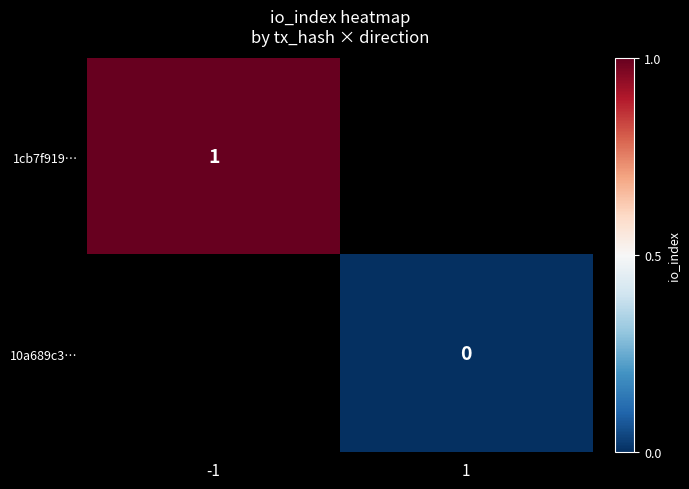

The value of 1cb7f919… at -1 is 1. True or false?

True